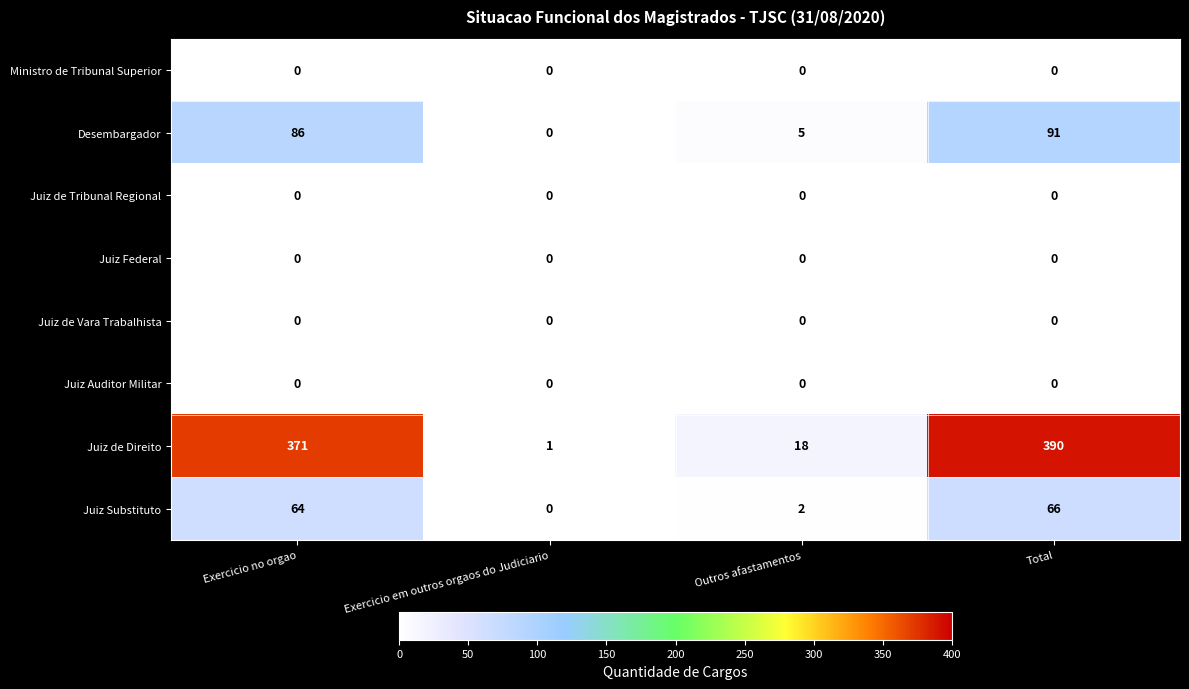

Which series has the largest range (max minus min)?

Juiz de Direito